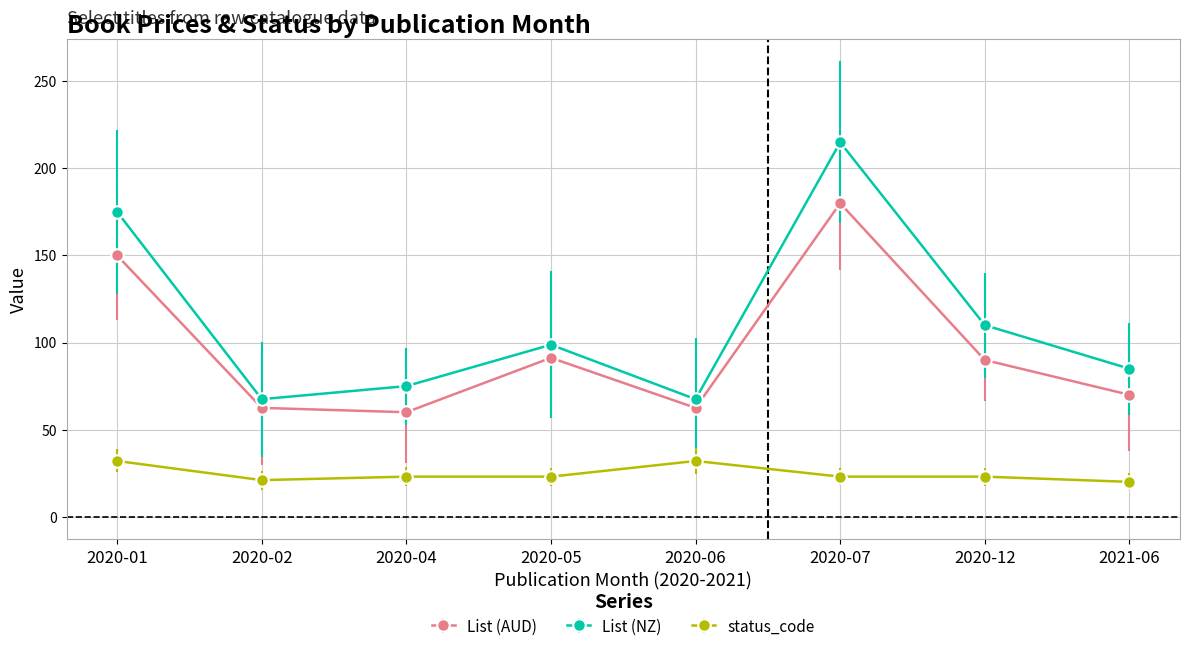

What is the sum of the List (NZ) values at 2020-02 and 2020-04?

142.5